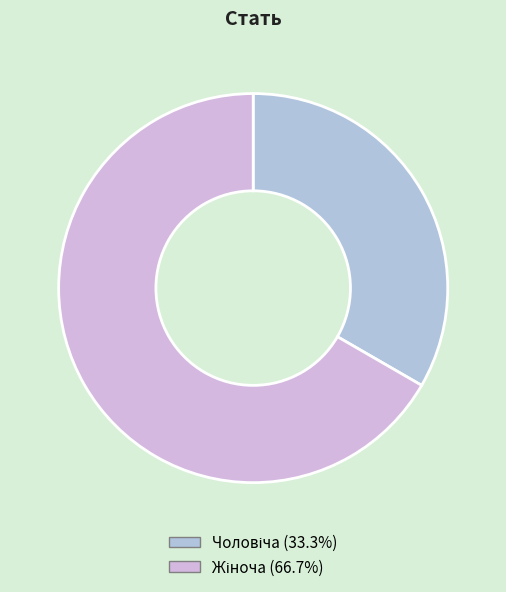

How many slices are in this pie chart?

2